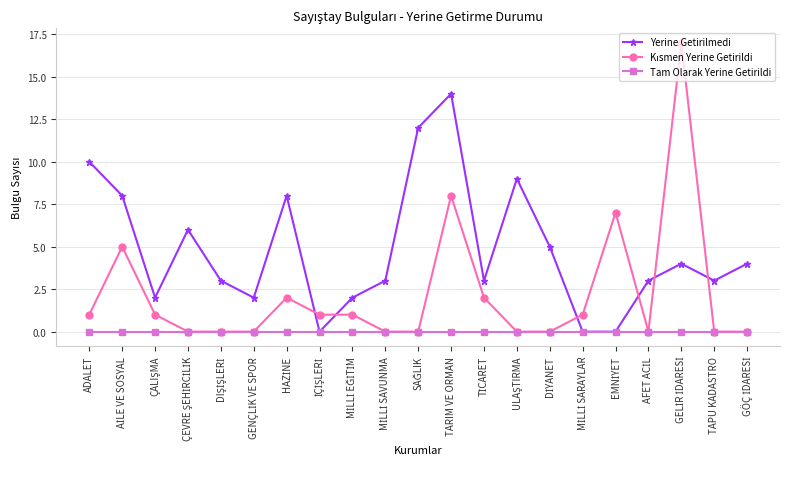

Which series has the largest total across all categories?

Yerine Getirilmedi